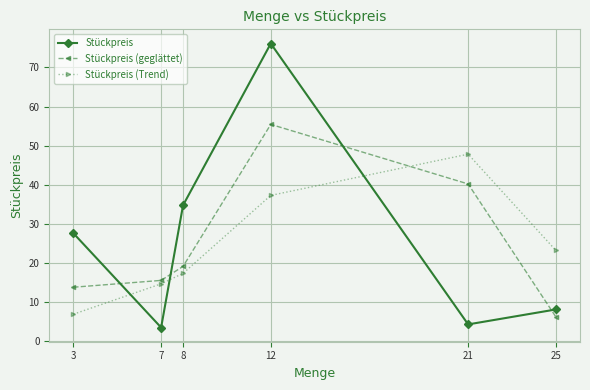

Reading left to right, what are all the values shown in this chart?

Stückpreis: 27.6	3.5	34.8	76.1	4.3	8.1
Stückpreis (geglättet): 13.8	15.6	19.1	55.4	40.2	6.2
Stückpreis (Trend): 6.9	14.7	17.3	37.3	47.8	23.2